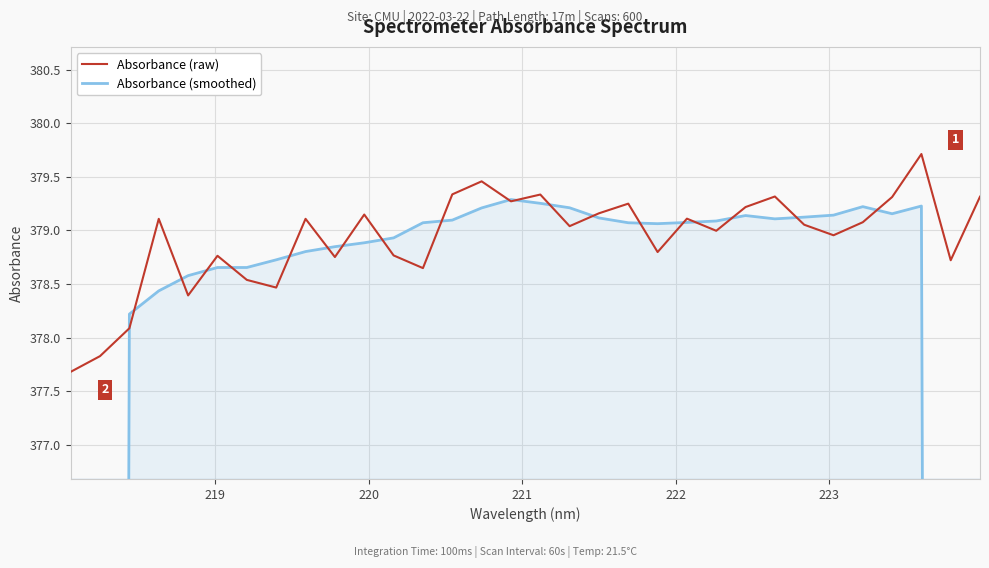

What is the maximum value for Absorbance (raw)?

379.7